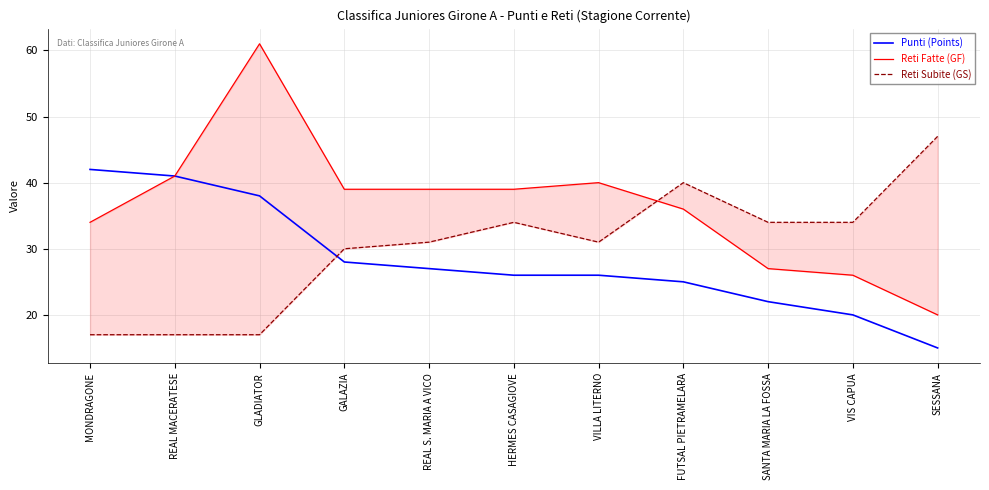

Is it true that Reti Fatte (GF) equals 21 at REAL S. MARIA A VICO?

False